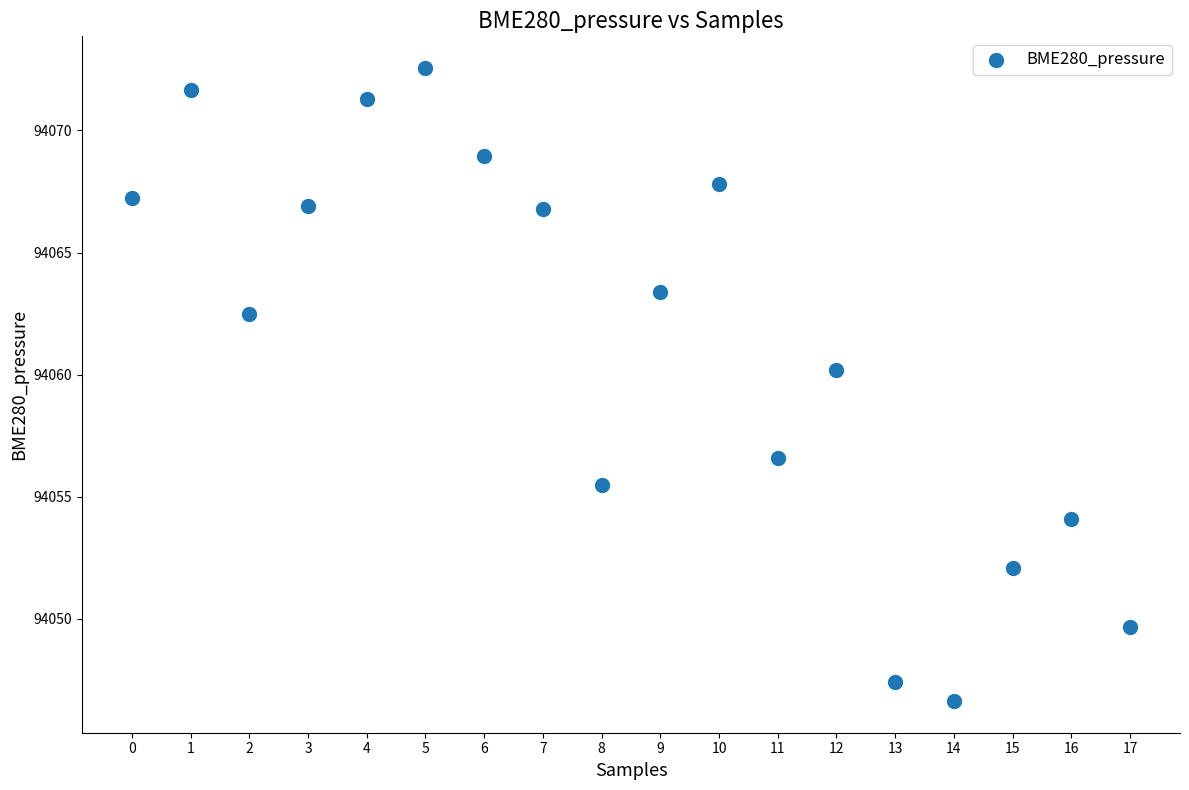

What is the range of Y values (max minus min)?

25.9